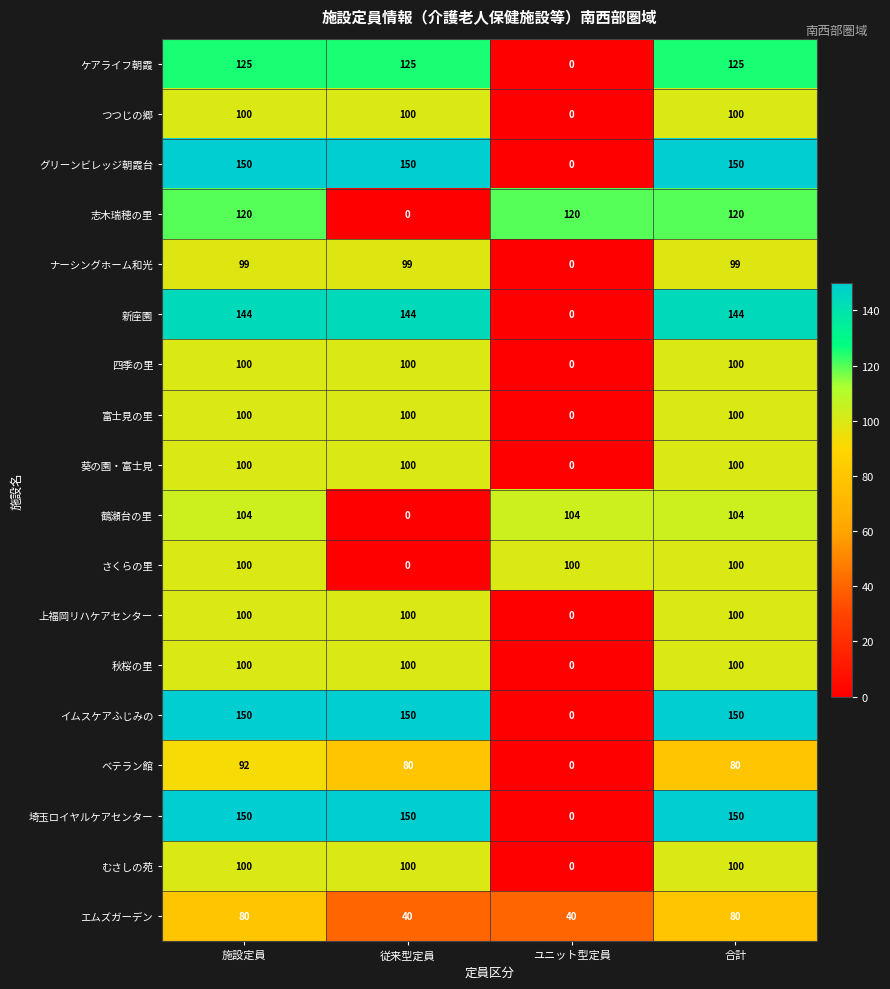

Count the number of data series in this chart.

18